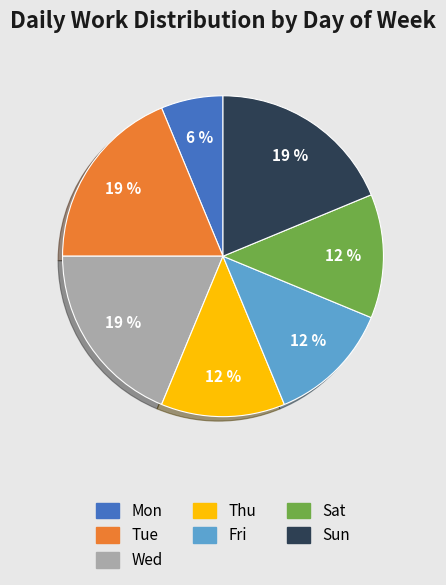

What is the smallest slice in the pie chart?

Mon